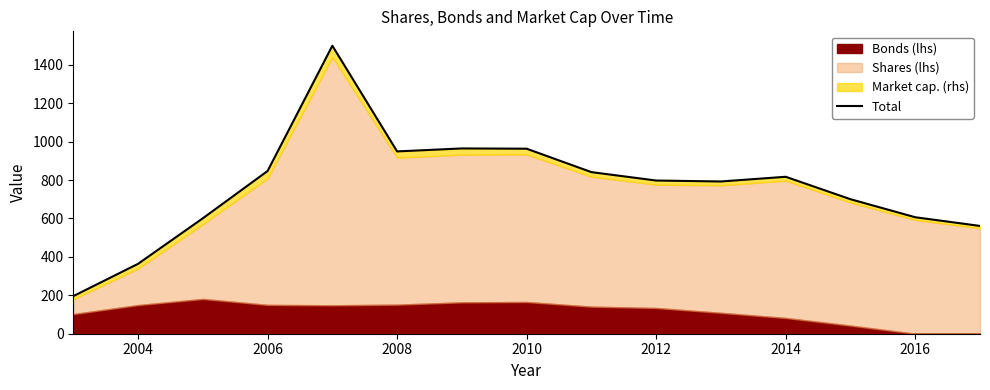

How many lines are shown in the chart?

1